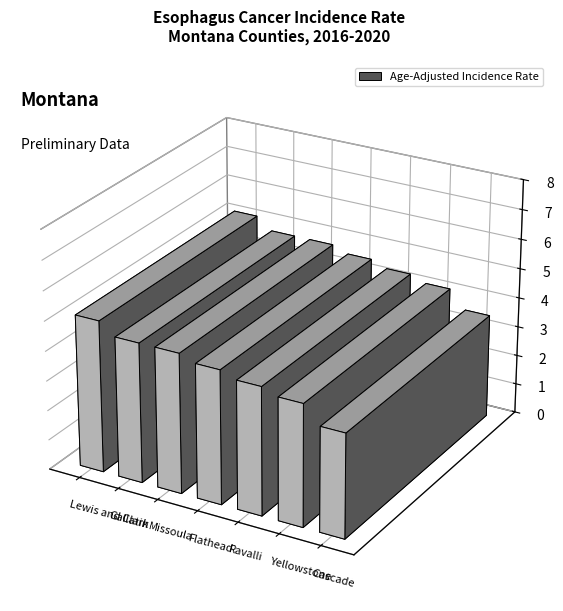

Does the chart contain stacked bars?

No